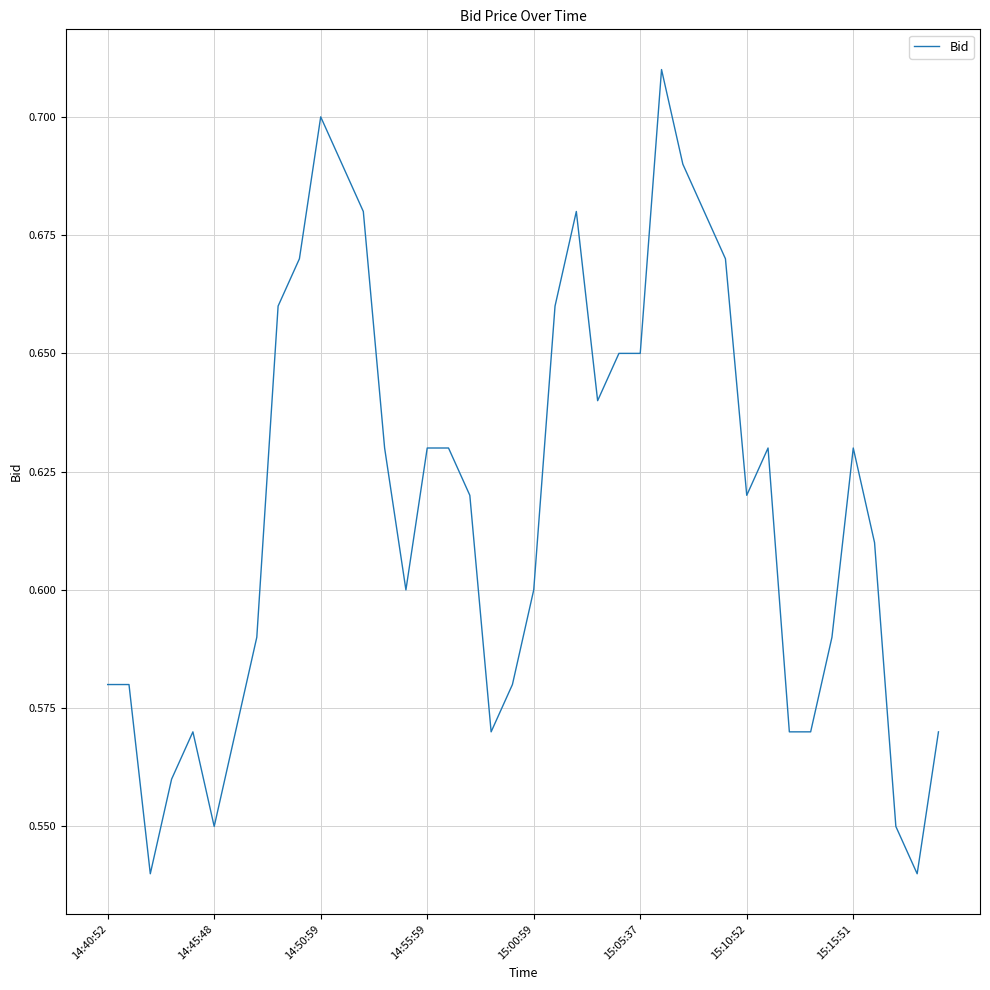

The chart shows a value of 0.1 at 14:45:48. True or false?

False